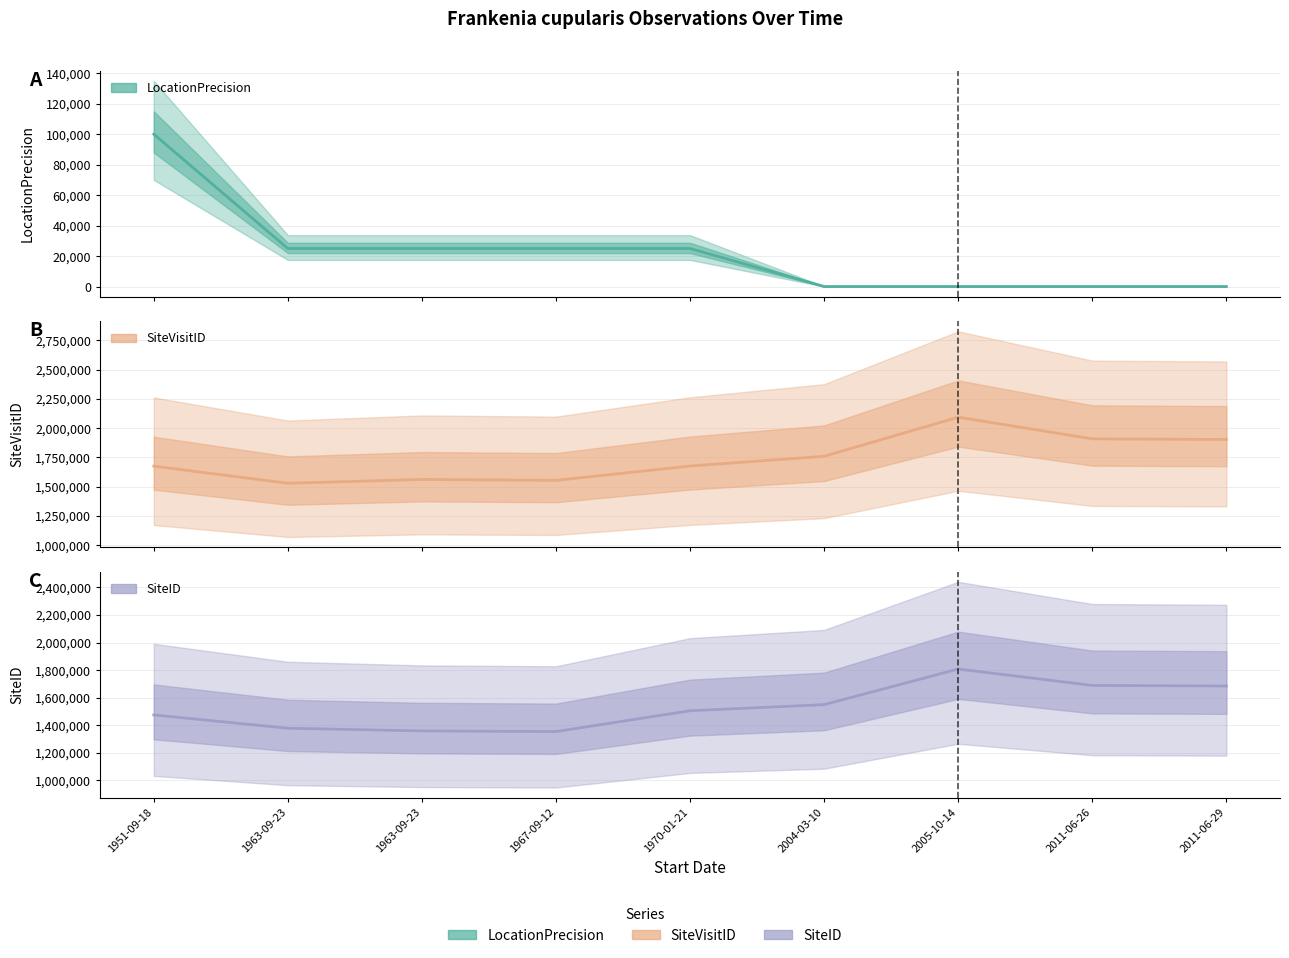

Reading left to right, list all the values displayed in this chart.

LocationPrecision: 100000	25000	25000	25000	25000	100	100	100	100
SiteVisitID: 1675665	1529577	1561866	1554357	1676727	1759609	2093647	1908669	1903153
SiteID: 1474982	1378355	1358803	1354162	1505298	1549595	1808141	1688932	1684826